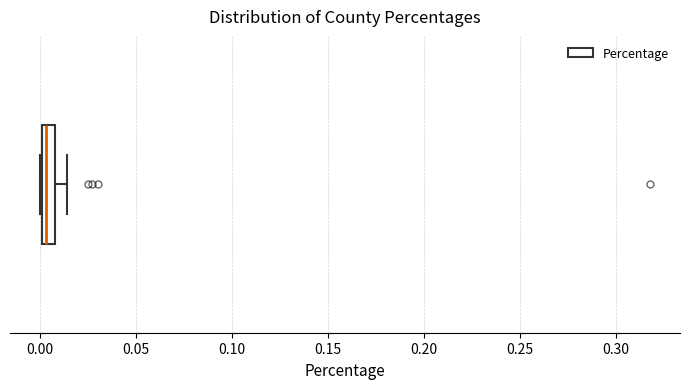

Where is the left edge of the box on the x-axis? The values are not printed on the chart, so give them approximately, as read against the axis.

0.000